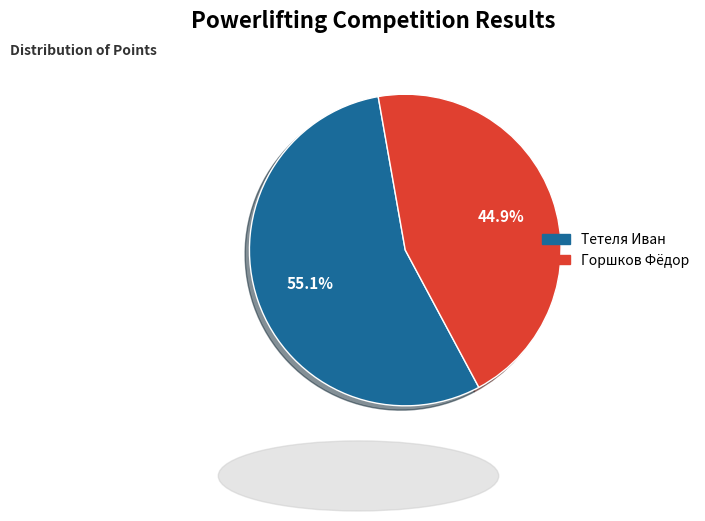

Is it true that Тетеля Иван is 68% of the pie?

False